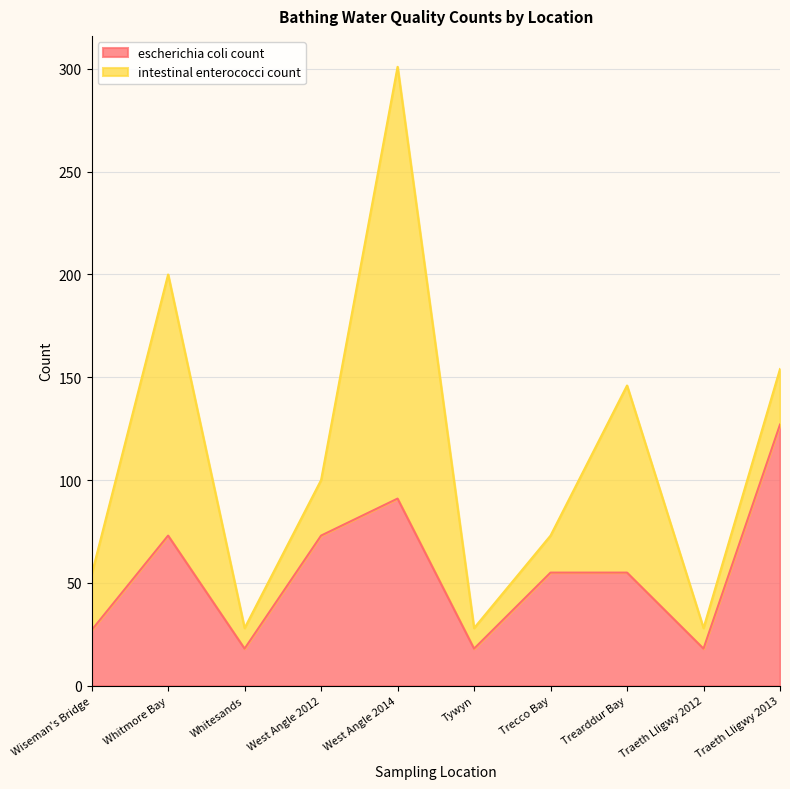

What is the label of the 8th point from the right?

Whitesands